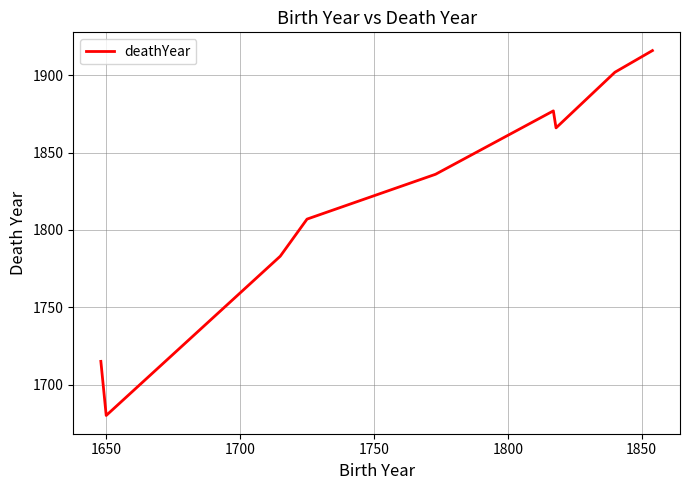

What is the minimum value shown in the chart?

1680